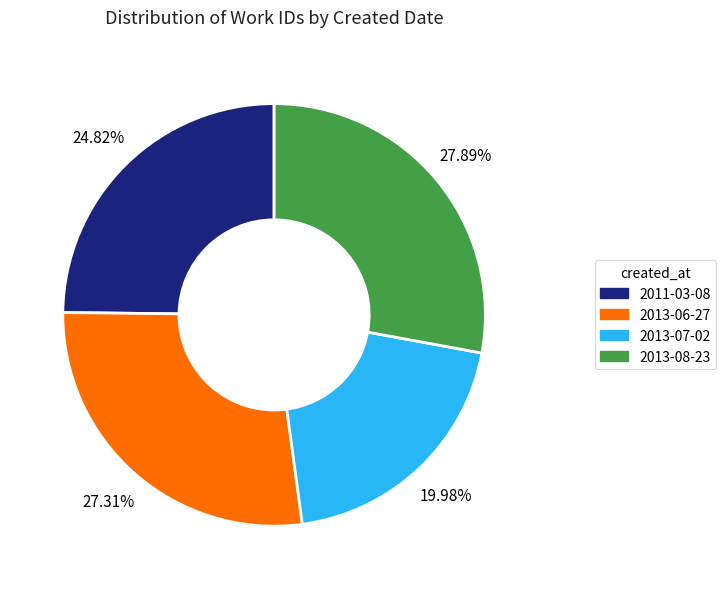

Rank the categories by value from highest to lowest.

2013-08-23, 2013-06-27, 2011-03-08, 2013-07-02